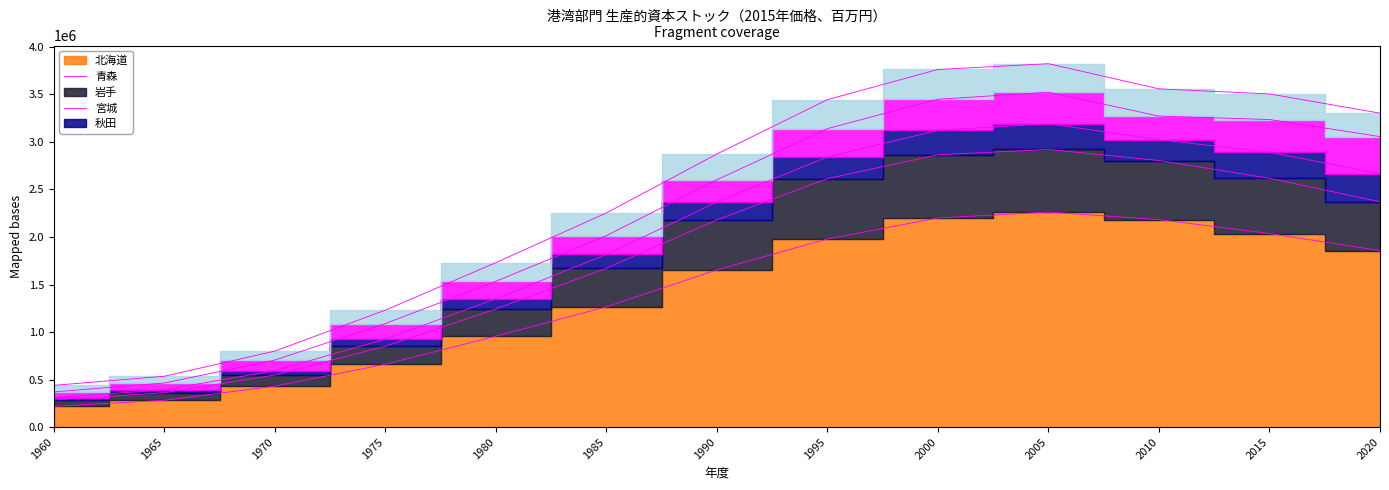

The value of 北海道 at 2010 is 2183084. True or false?

True